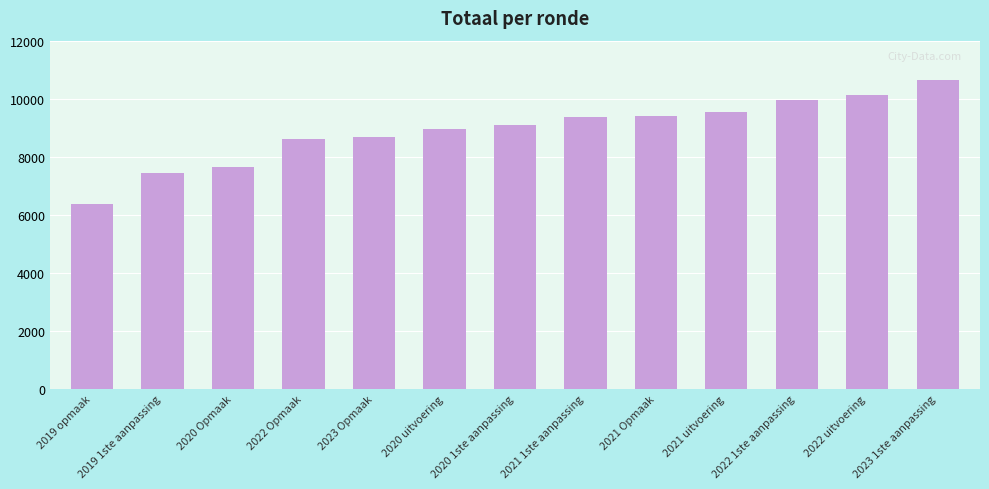

How many series are shown in this chart?

1